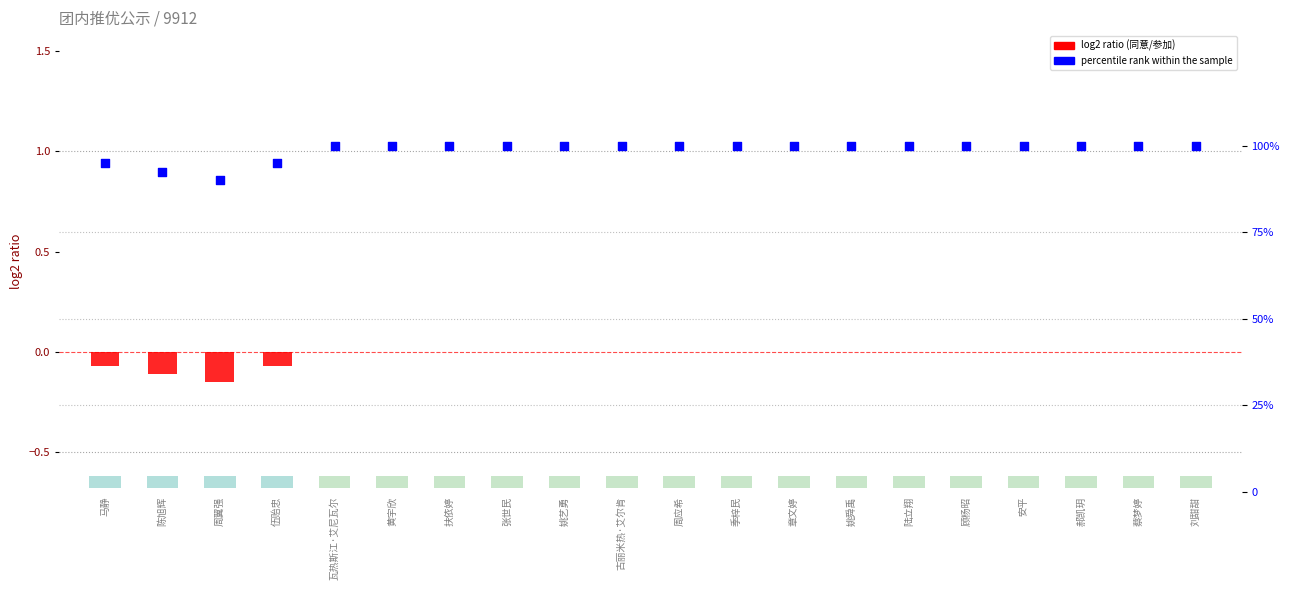

Which series has the largest Y range (max minus min)?

percentile rank within the sample